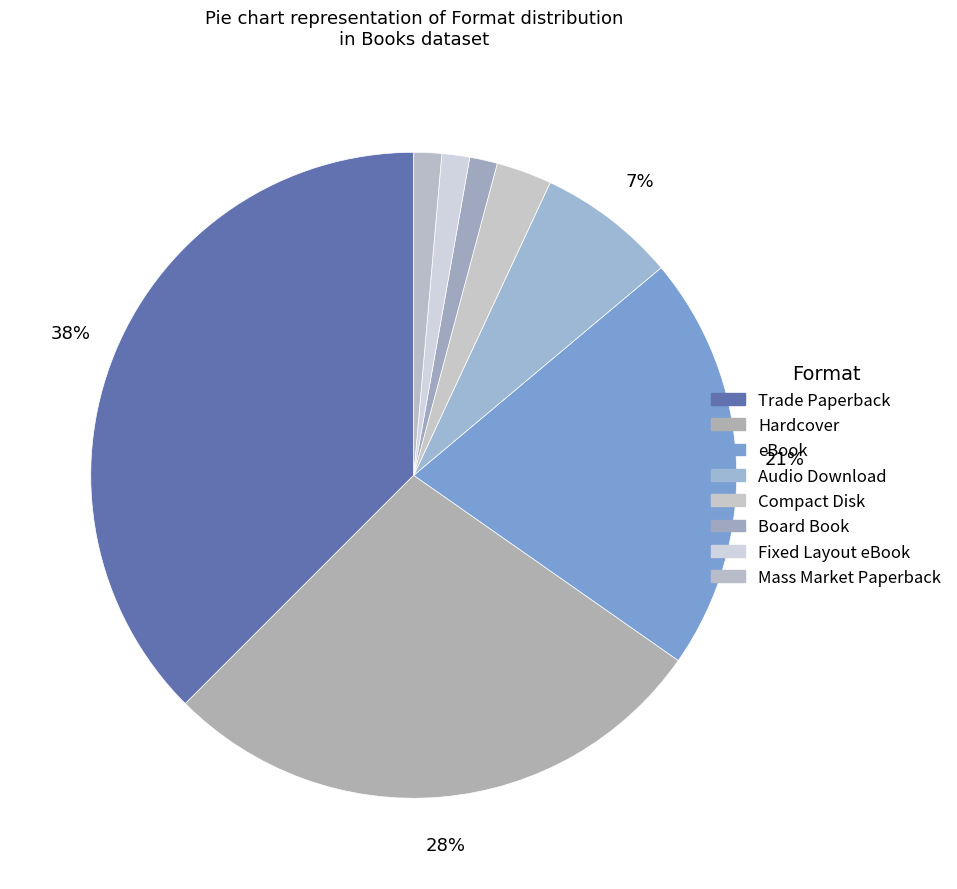

To the nearest percent, what is the difference between the largest and smallest slice percentages?

36%